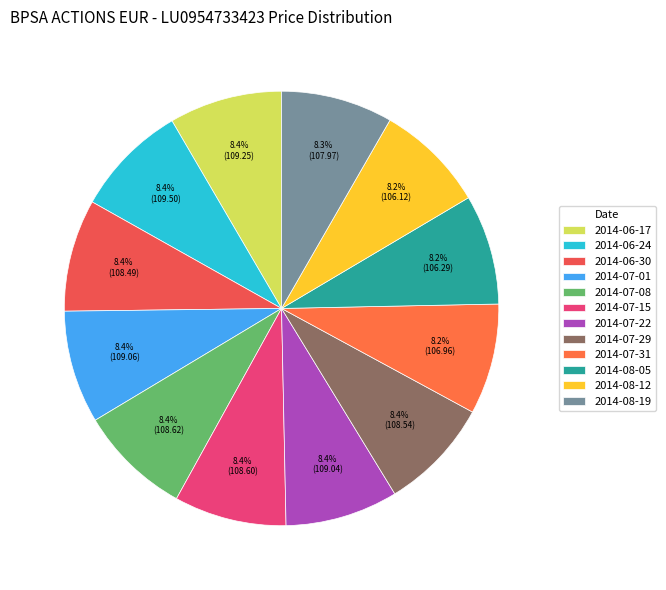

Does 2014-07-15 represent more than half of the total?

No